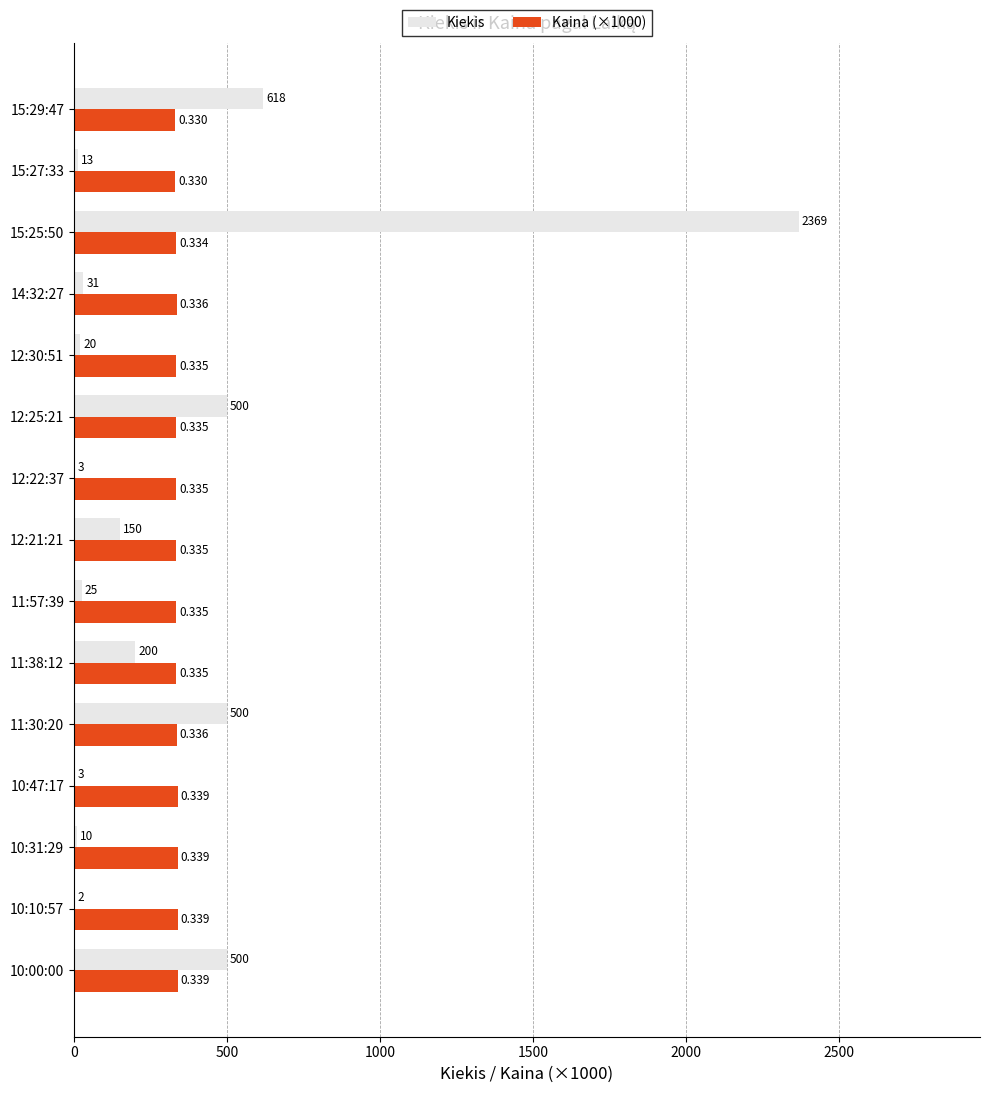

Which series changed the most between 12:21:21 and 12:25:21?

Kiekis